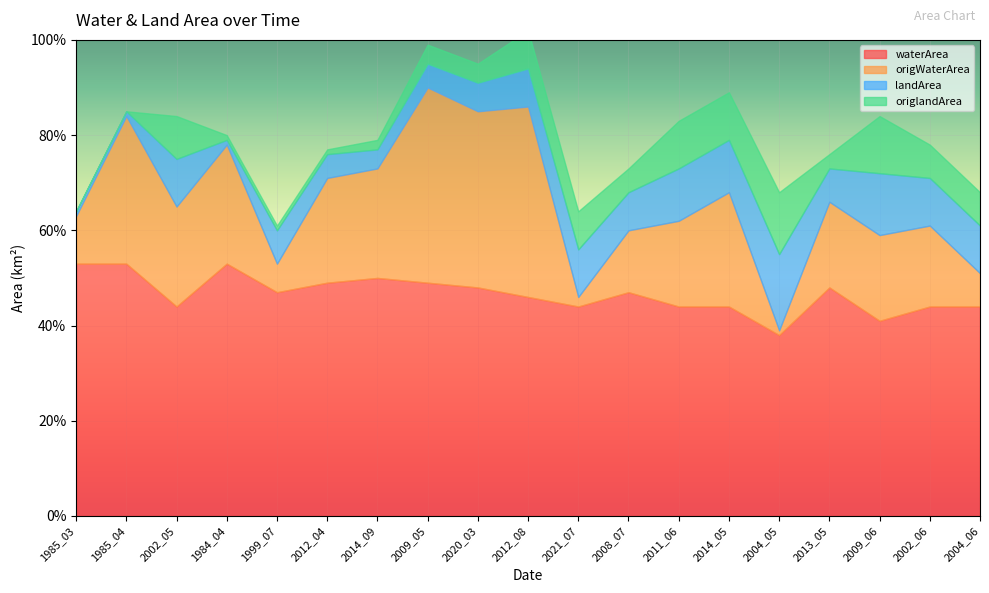

True or false: waterArea has more than 2 points higher than both neighbors.

True